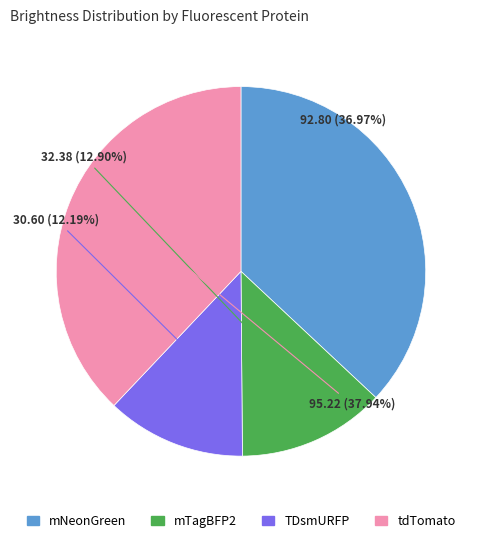

Which slice is the largest?

tdTomato